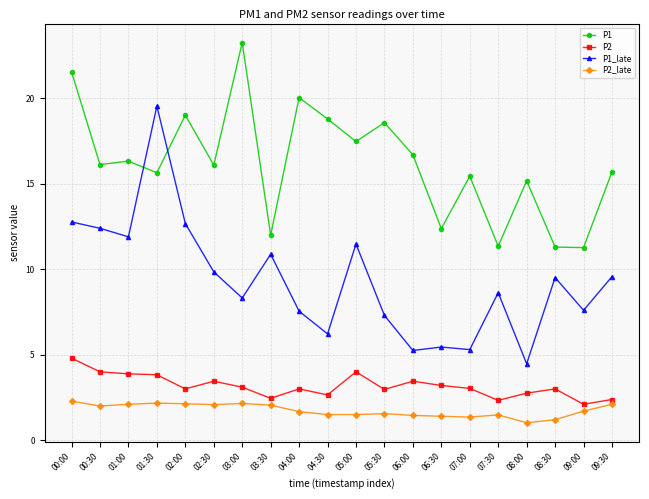

Rank the series by their maximum value, from lowest to highest.

P2_late, P2, P1_late, P1